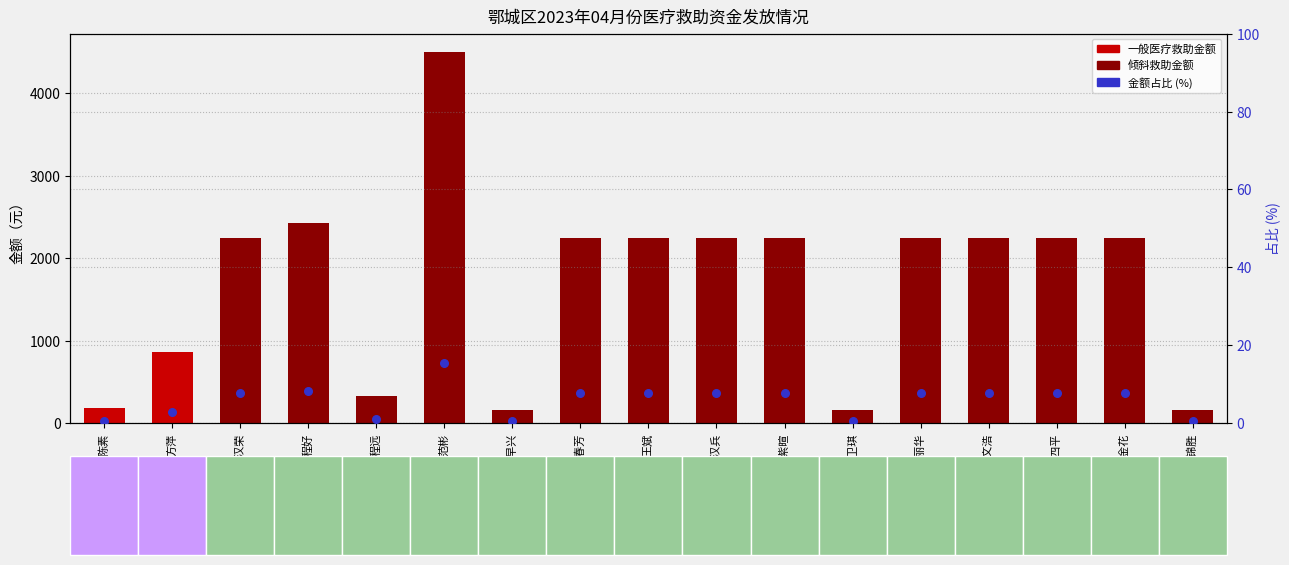

What is the change in value from 何早兴 to 许四平?

+2087.5